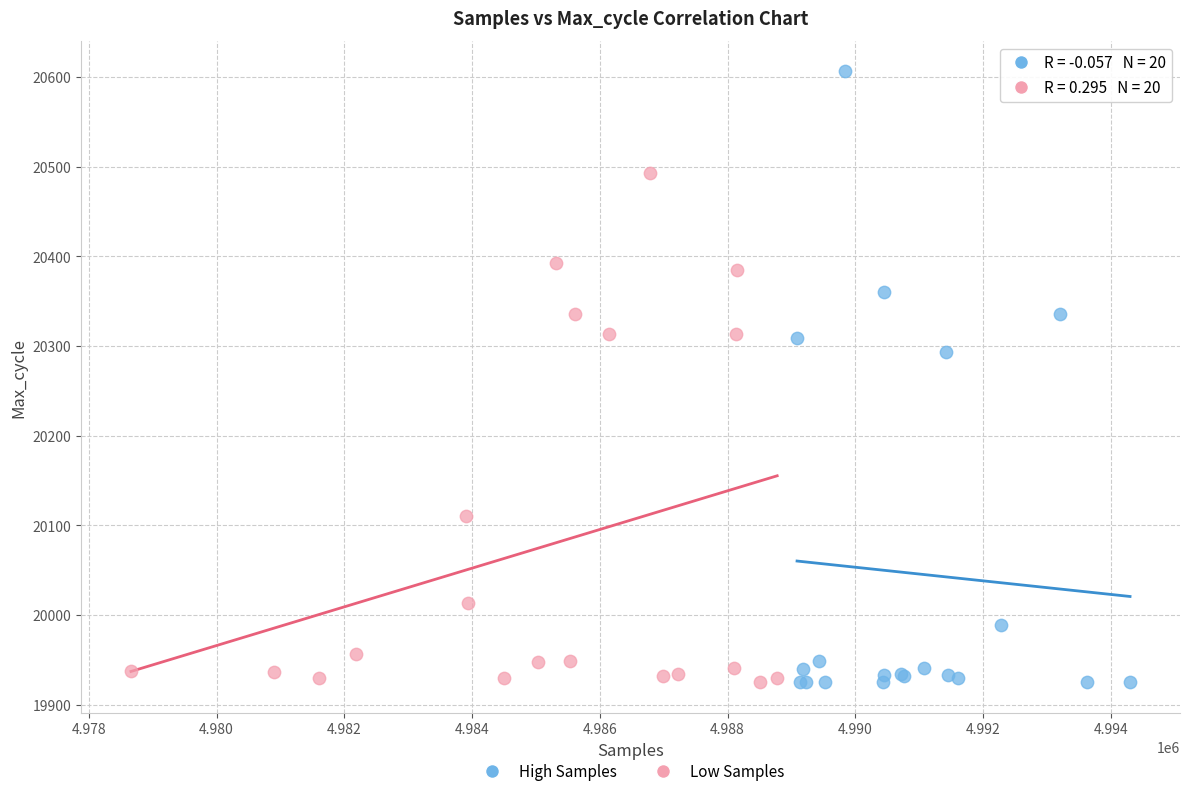

Which series contains the highest Y value?

High Samples